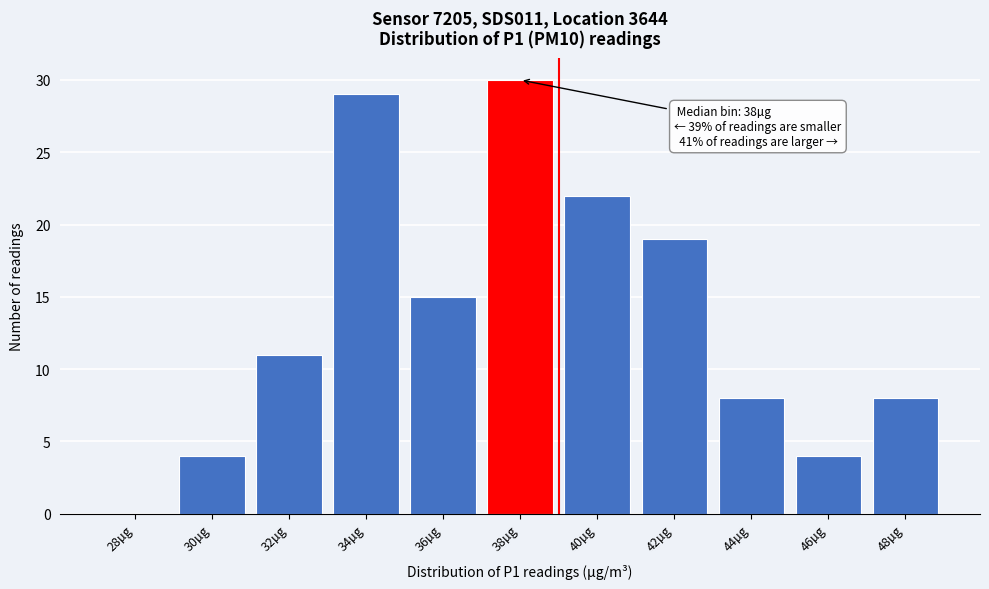

Reading right to left, list all the values displayed in this chart.

48µg=8	46µg=4	44µg=8	42µg=19	40µg=22	38µg=30	36µg=15	34µg=29	32µg=11	30µg=4	28µg=0